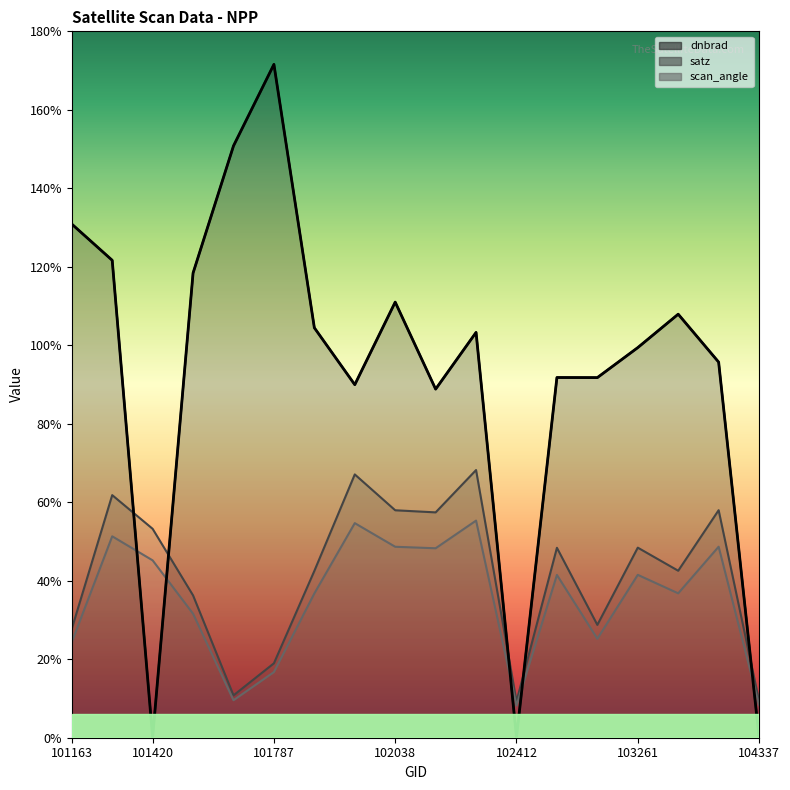

How many data points are above 103?

9